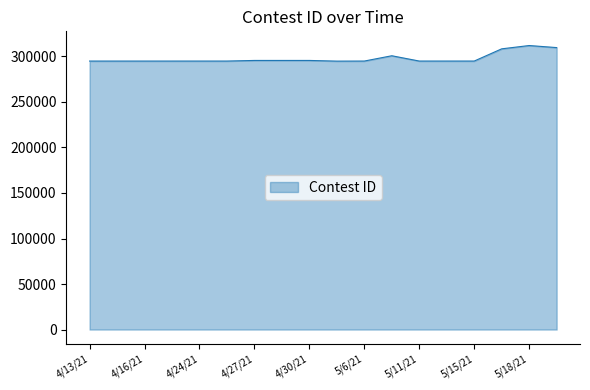

What is the minimum value shown in the chart?

294870